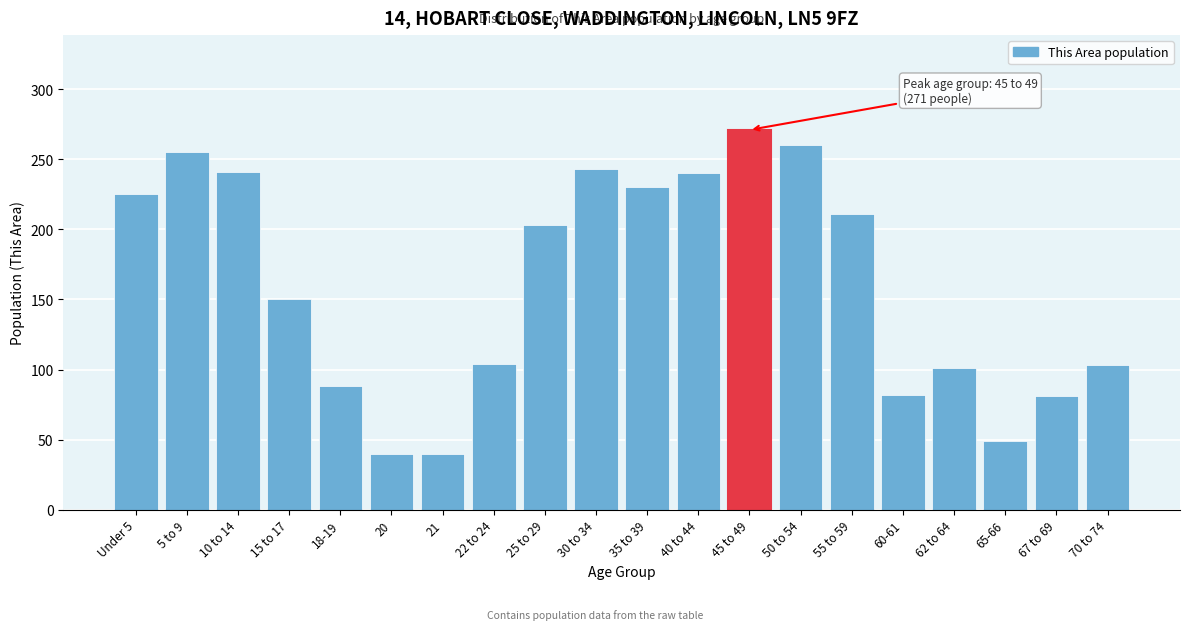

The chart shows a value of 255 at 5 to 9. True or false?

True